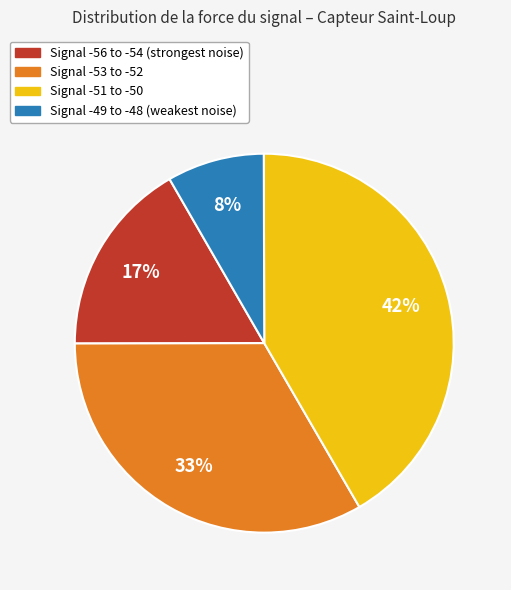

Is there any slice that represents more than half of the pie?

No